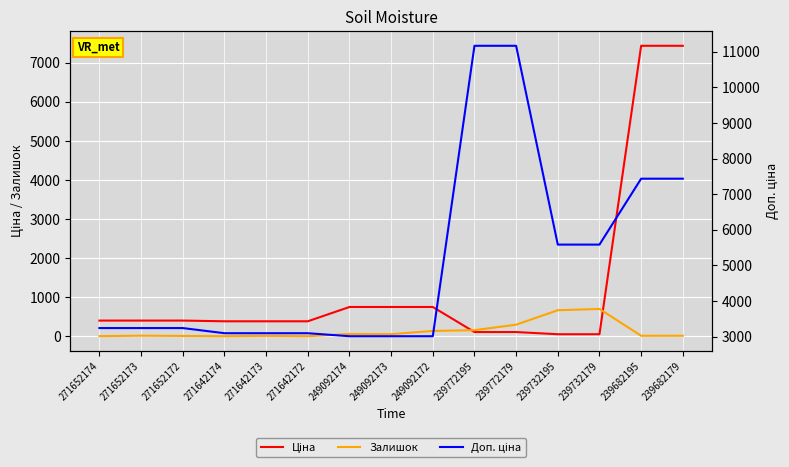

Rank the series by their average value, from highest to lowest.

Доп. ціна, Ціна, Залишок